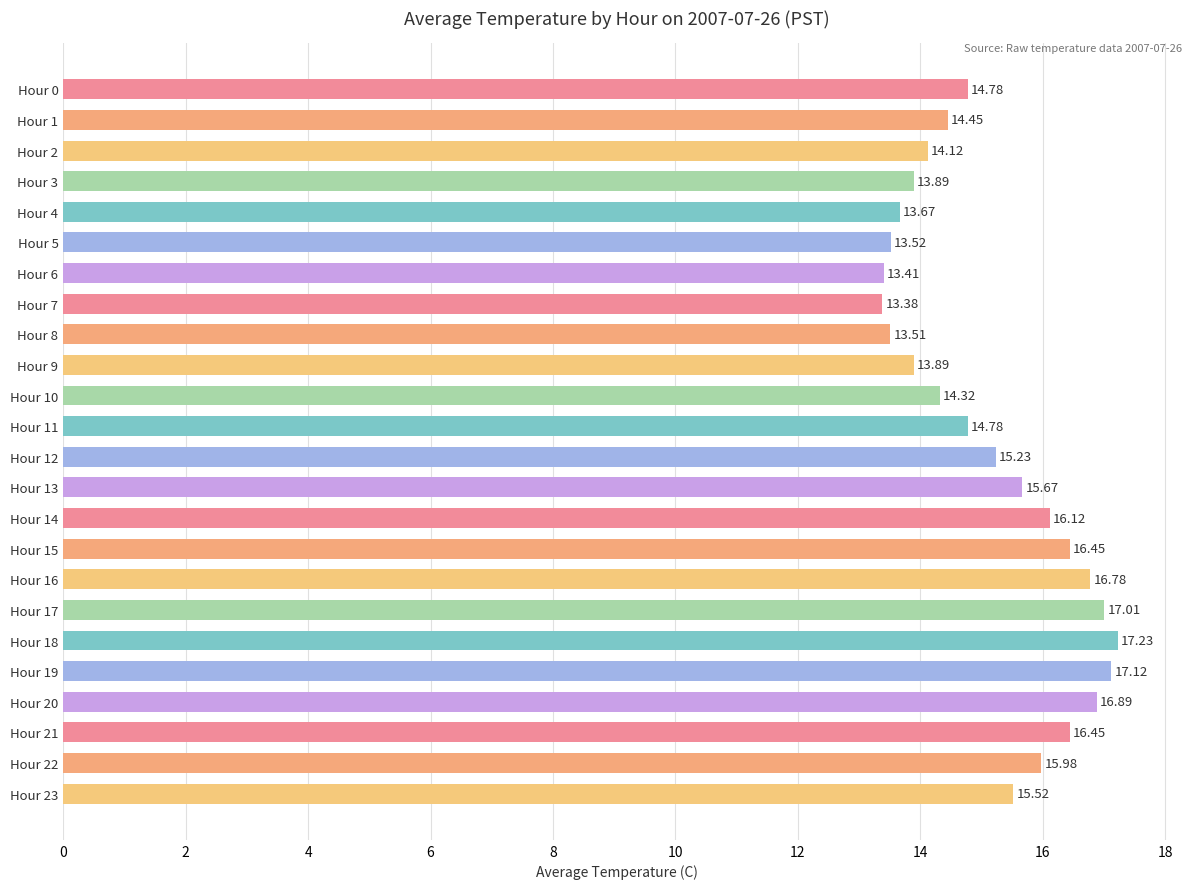

Which category has the lowest value across all series?

Hour 7